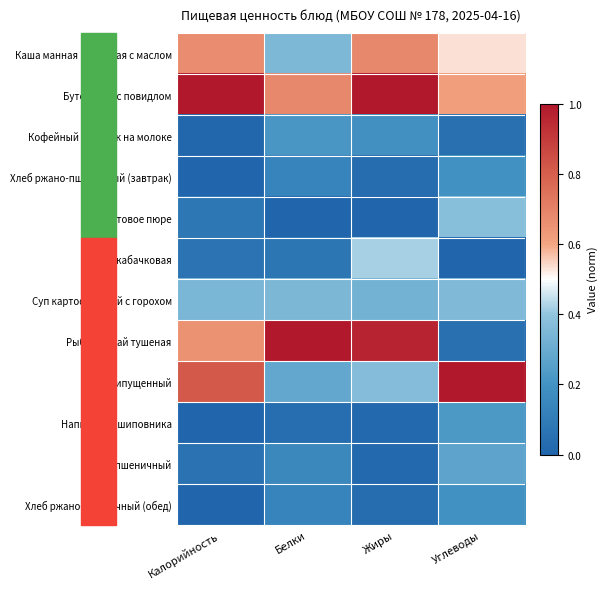

Reading left to right, extract all data points from this chart.

Каша манная молочная с маслом: Калорийность=0.7	Белки=0.4	Жиры=0.7	Углеводы=0.5
Бутерброд с повидлом: Калорийность=1.0	Белки=0.7	Жиры=1.0	Углеводы=0.6
Кофейный напиток на молоке: Калорийность=0.0	Белки=0.2	Жиры=0.2	Углеводы=0.1
Хлеб ржано-пшеничный (завтрак): Калорийность=0.0	Белки=0.1	Жиры=0.0	Углеводы=0.2
Фруктовое пюре: Калорийность=0.1	Белки=0.0	Жиры=0.0	Углеводы=0.4
Икра кабачковая: Калорийность=0.1	Белки=0.1	Жиры=0.4	Углеводы=0.0
Суп картофельный с горохом: Калорийность=0.3	Белки=0.3	Жиры=0.3	Углеводы=0.4
Рыба минтай тушеная: Калорийность=0.7	Белки=1.0	Жиры=1.0	Углеводы=0.1
Рис припущенный: Калорийность=0.8	Белки=0.3	Жиры=0.4	Углеводы=1.0
Напиток из шиповника: Калорийность=0.0	Белки=0.0	Жиры=0.0	Углеводы=0.2
Хлеб пшеничный: Калорийность=0.1	Белки=0.2	Жиры=0.0	Углеводы=0.3
Хлеб ржано-пшеничный (обед): Калорийность=0.0	Белки=0.1	Жиры=0.0	Углеводы=0.2